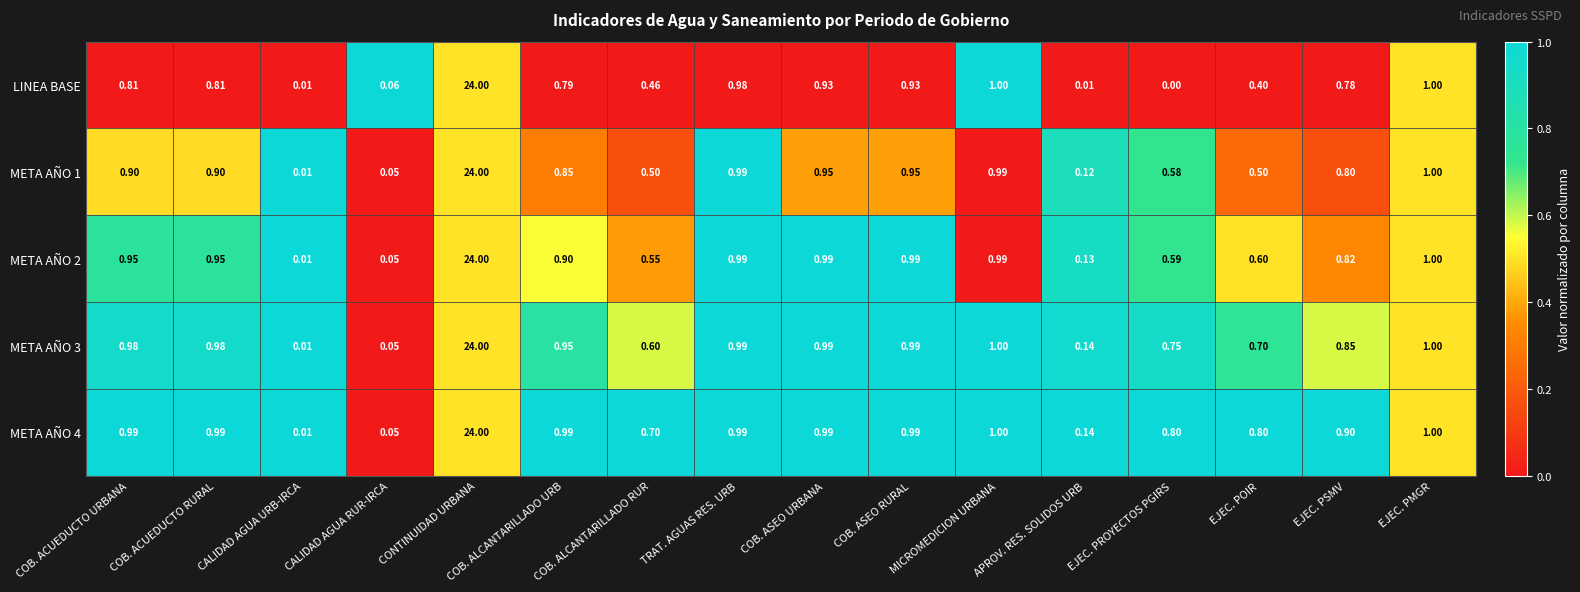

Which series has the widest spread of values?

LINEA BASE